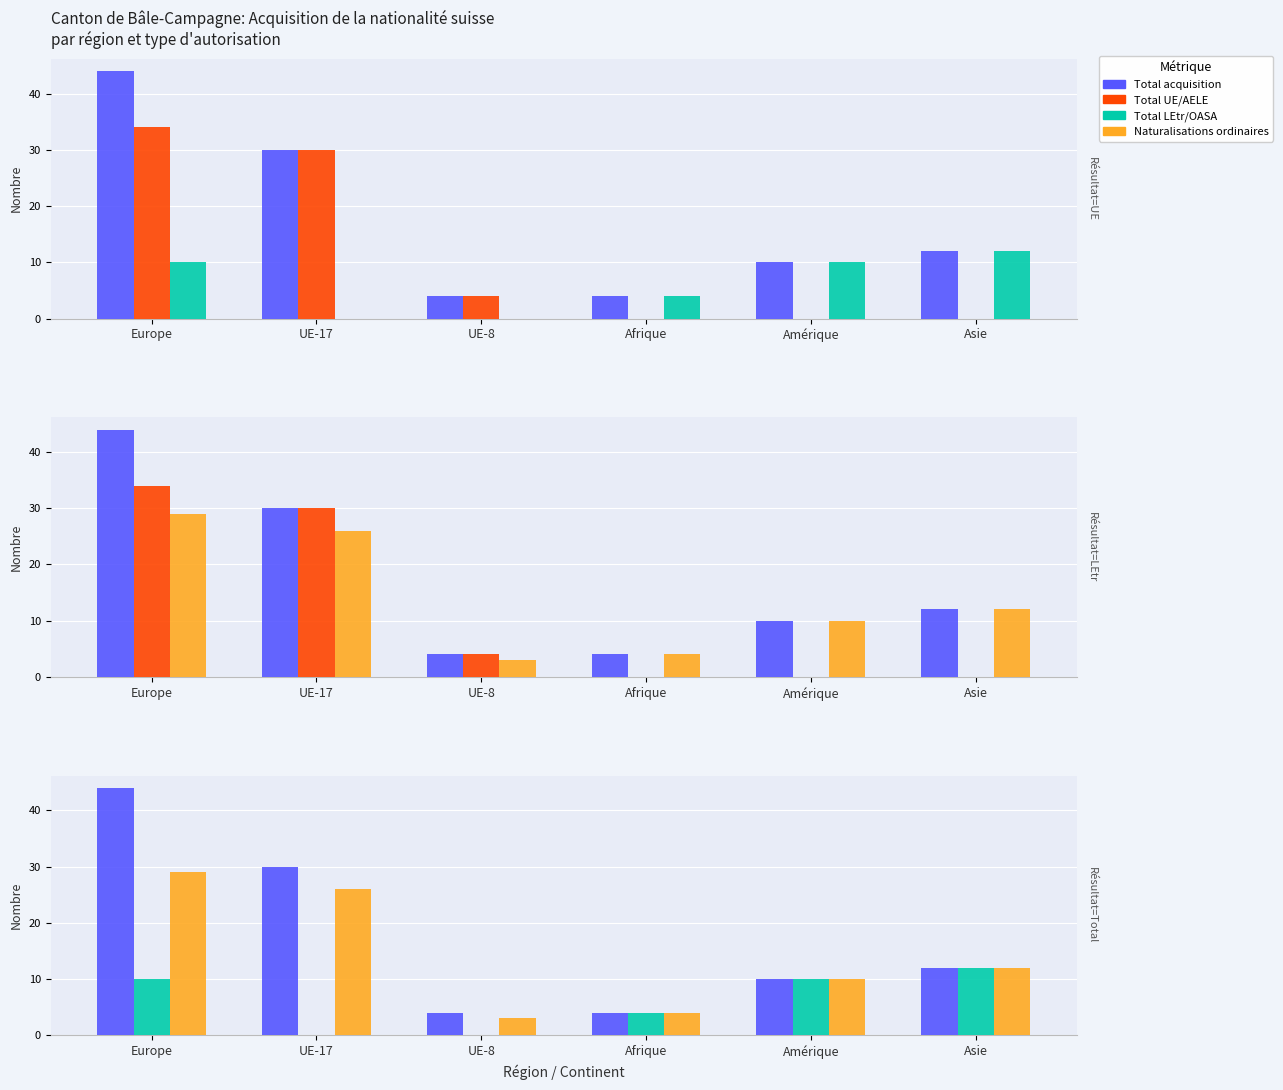

What is the difference between the highest and lowest values at Afrique?

4